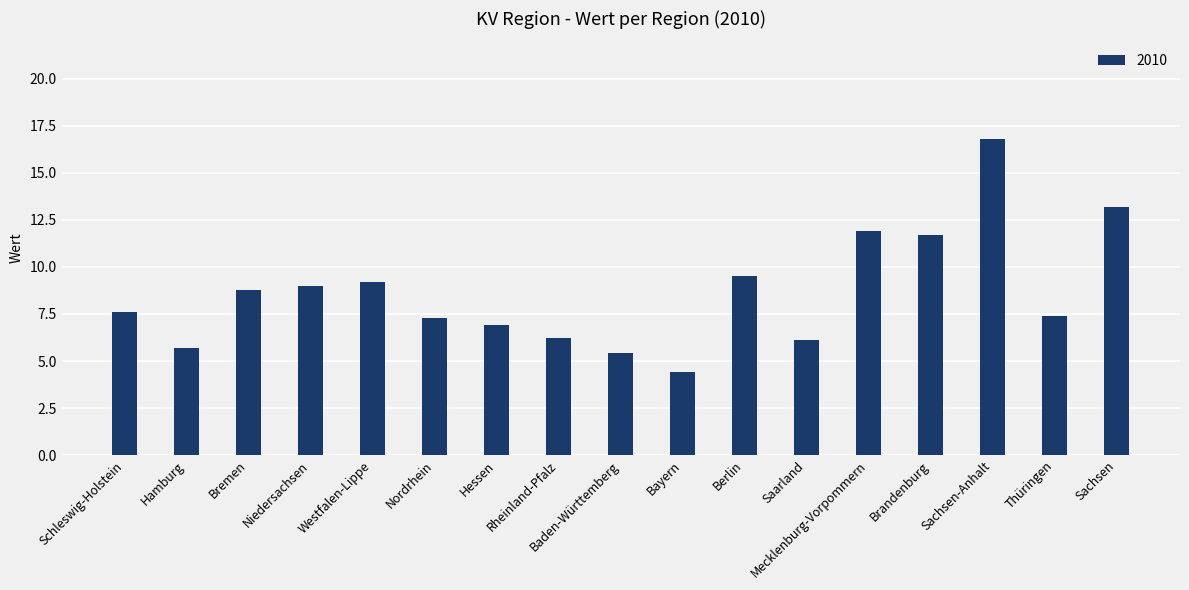

Which has a higher value, Berlin or Baden-Württemberg?

Berlin